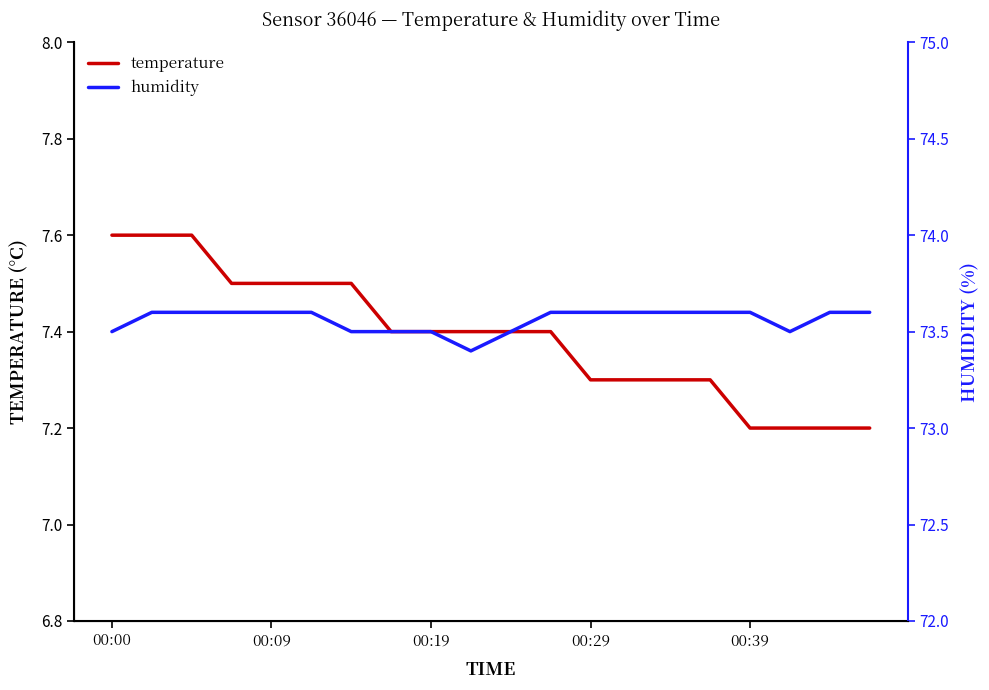

What is the difference between the second highest and second lowest values in the temperature series?

0.4